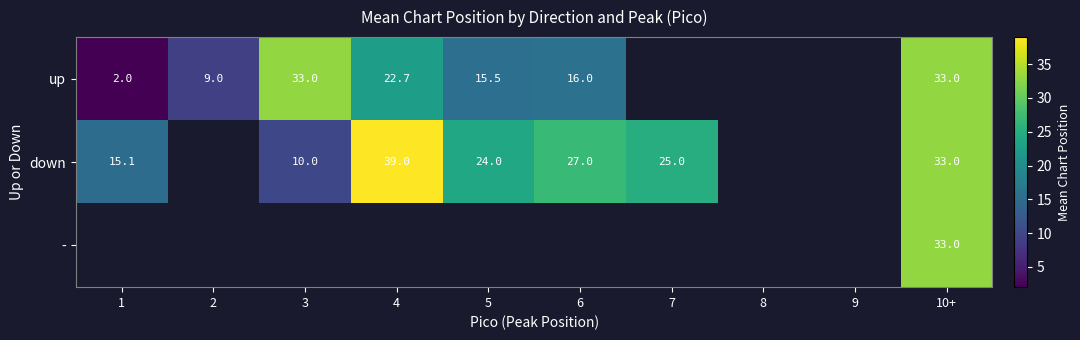

Is the value of down at 6 greater than the value of up at 4?

Yes